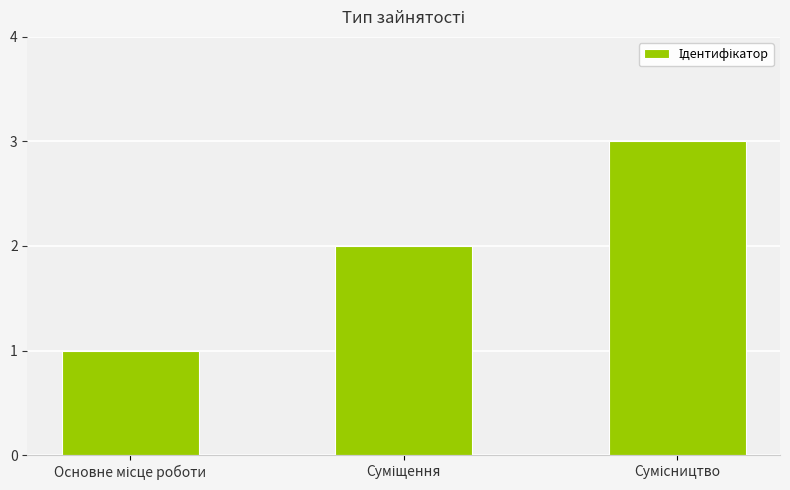

What is the greatest value displayed?

3